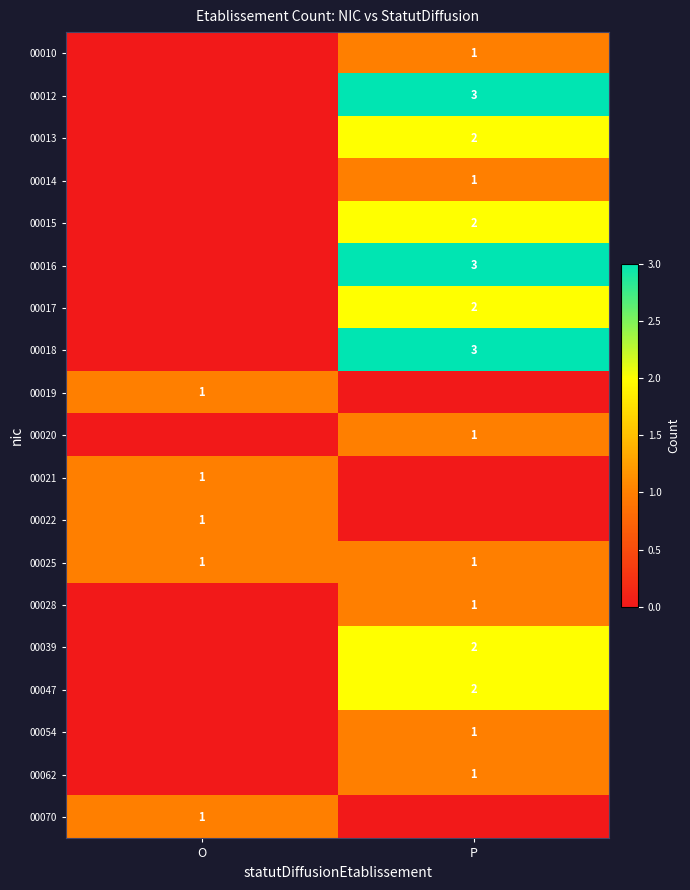

The value of 00062 at P is 1. True or false?

True